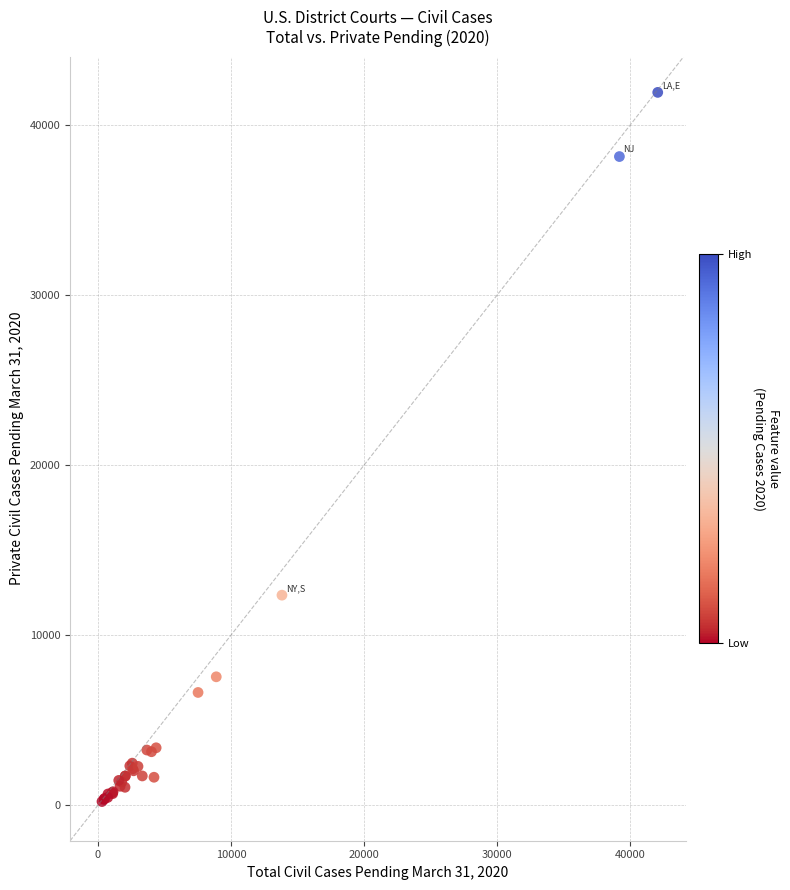

What Y value in the scatter plot is closest to 21063?

12346